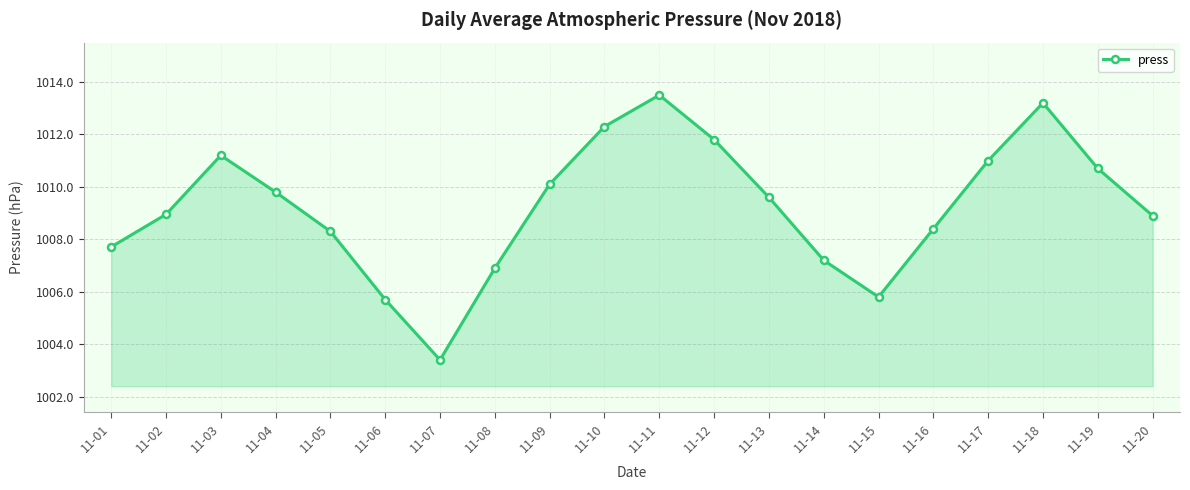

What is the average value?

1009.2